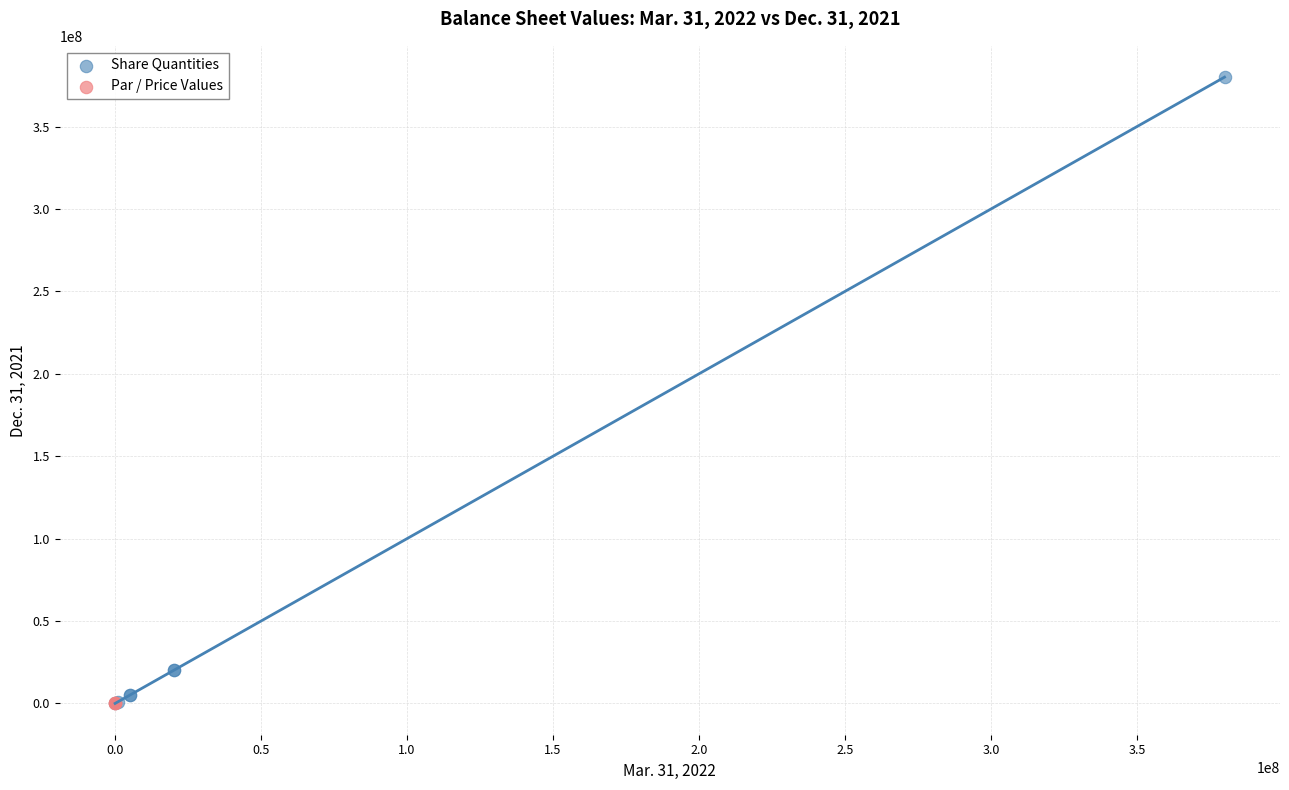

Which series contains the highest Y value?

Share Quantities